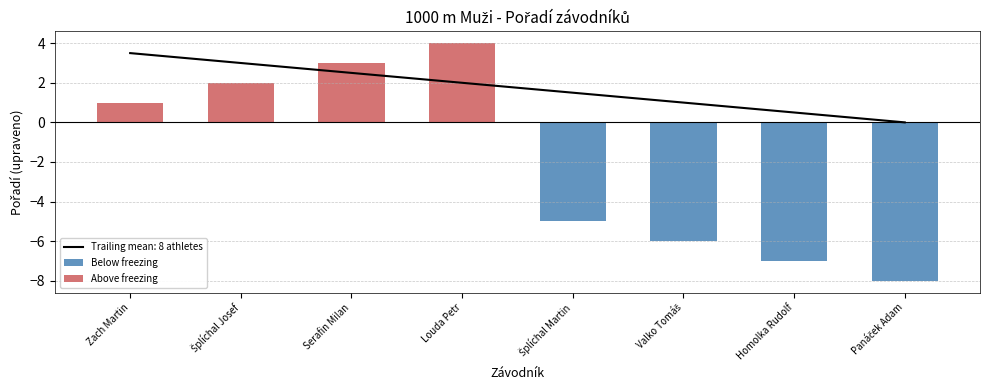

What position from the right is Zach Martin?

8